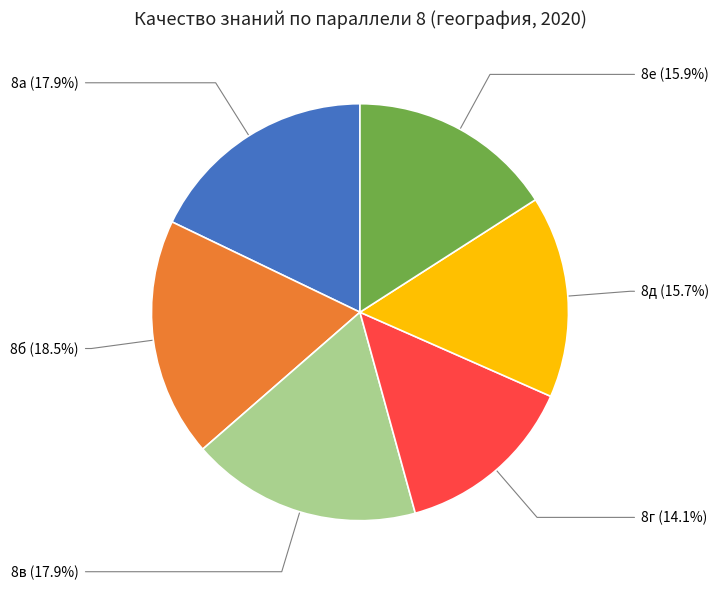

Which category has the smallest portion of the pie?

8г